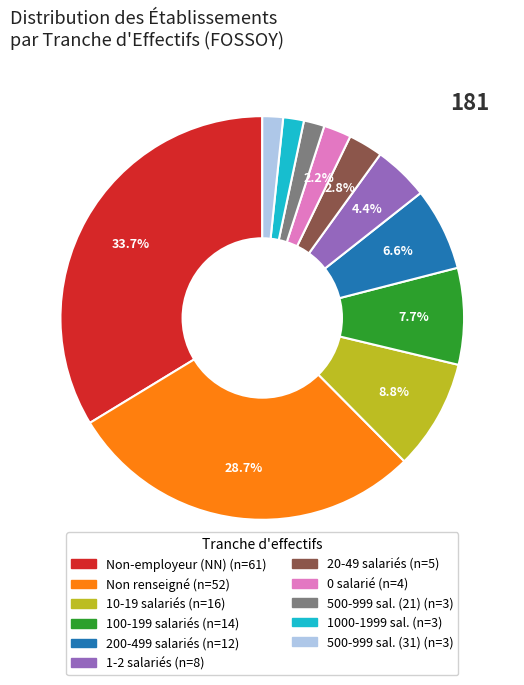

Is there any slice that represents more than half of the pie?

No